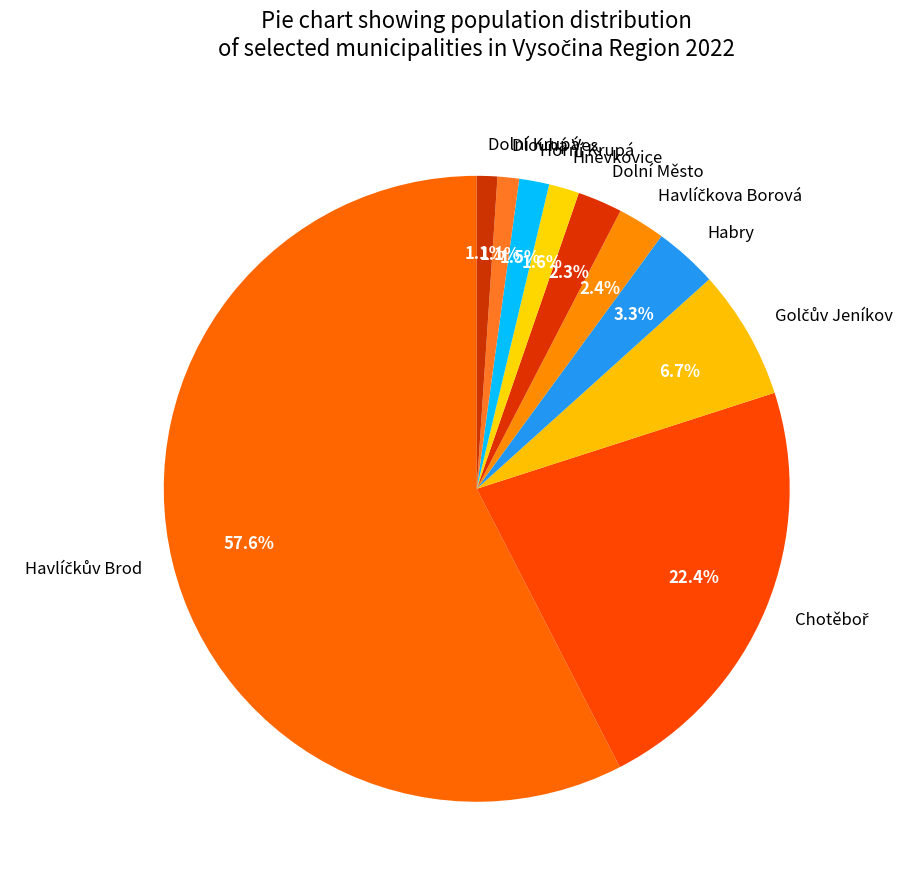

How much of the chart is everything except Horní Krupá?

98.5%